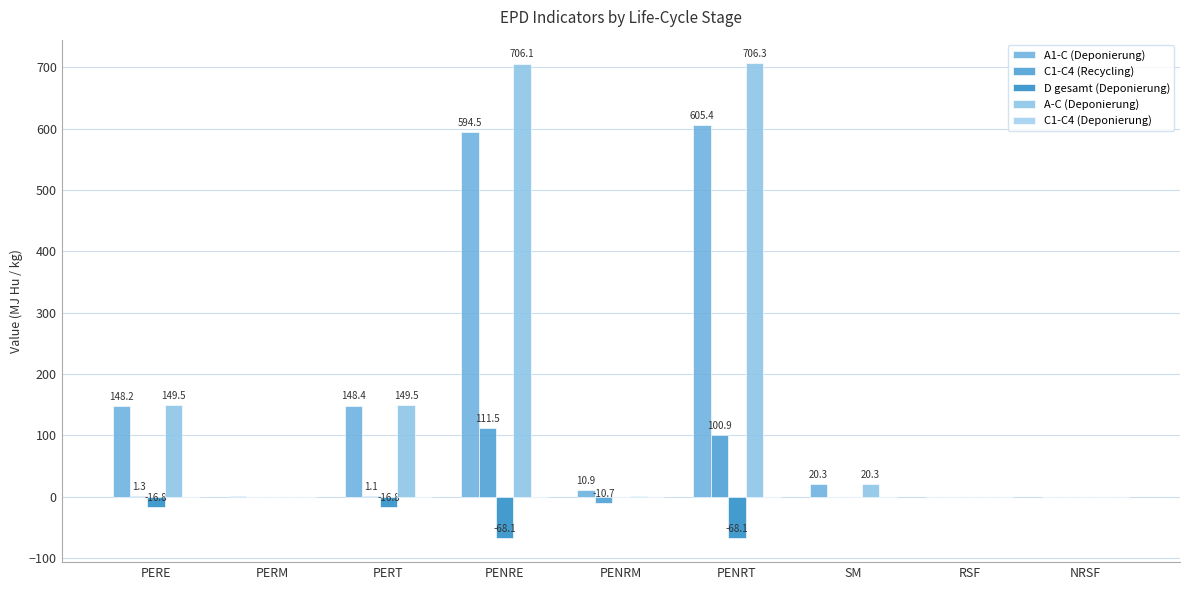

What is the average value of the D gesamt (Deponierung) series?

-18.9